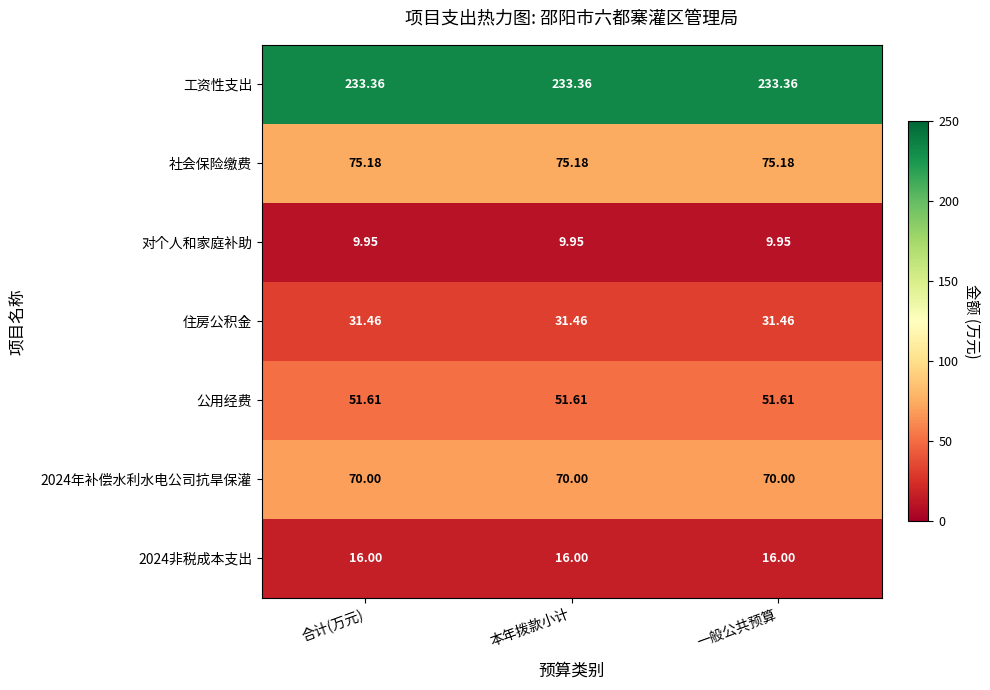

What is the greatest value displayed?

233.4